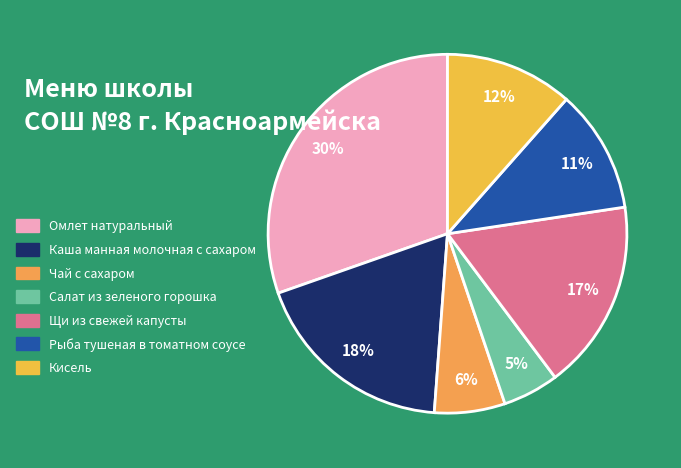

How many slices are in this pie chart?

7